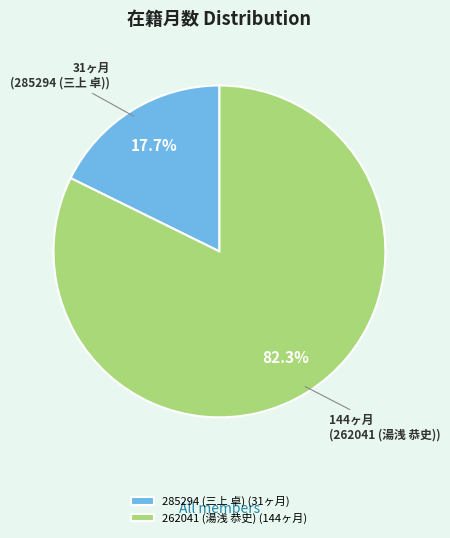

How many slices are in this pie chart?

2